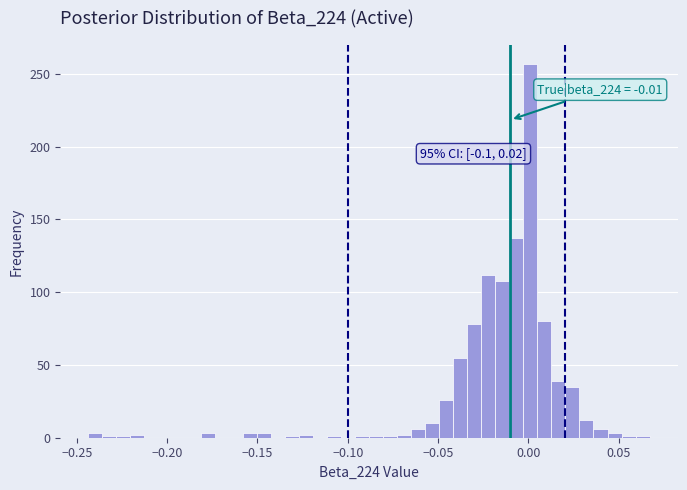

Around what value on the x-axis is the tallest bar? Give the approximate position of its centre, as read against the axis.

0.000